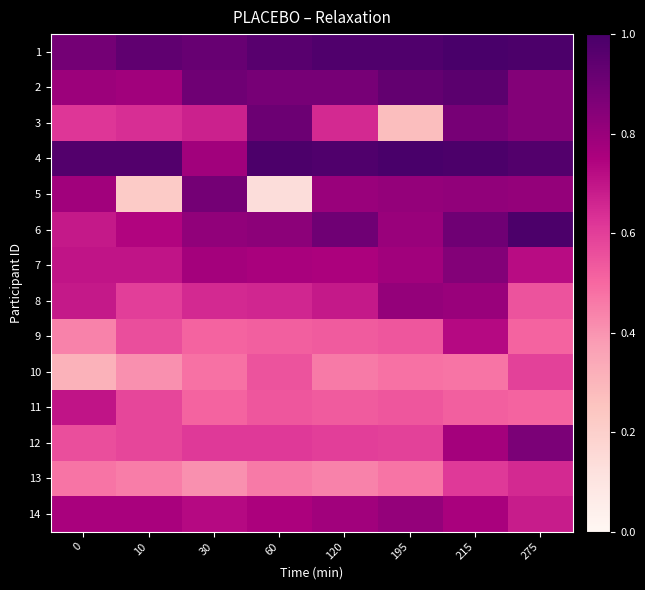

Which has a higher value, 0 or 215?

215